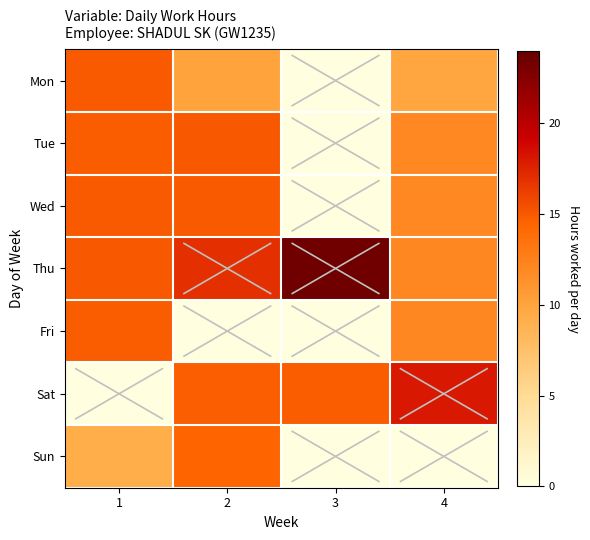

Reading left to right, extract all data points from this chart.

Mon: 1=15.0	2=10.1	3=0.0	4=9.9
Tue: 1=14.9	2=15.0	3=0.0	4=11.9
Wed: 1=15.0	2=15.0	3=0.0	4=11.9
Thu: 1=15.0	2=16.9	3=23.5	4=12.1
Fri: 1=14.9	2=0.0	3=0.0	4=12.0
Sat: 1=0.0	2=14.7	3=14.9	4=18.1
Sun: 1=9.3	2=14.5	3=0.0	4=0.0